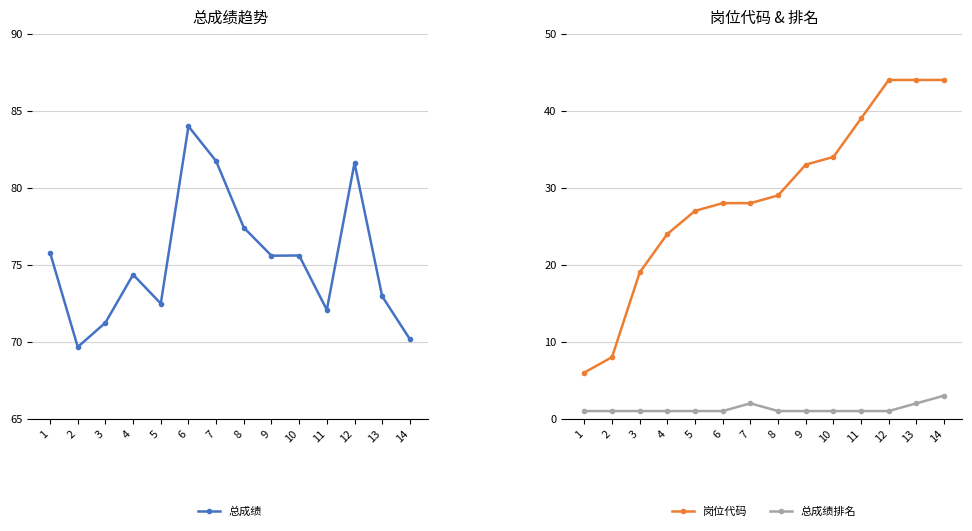

Which series has the largest total across all categories?

总成绩